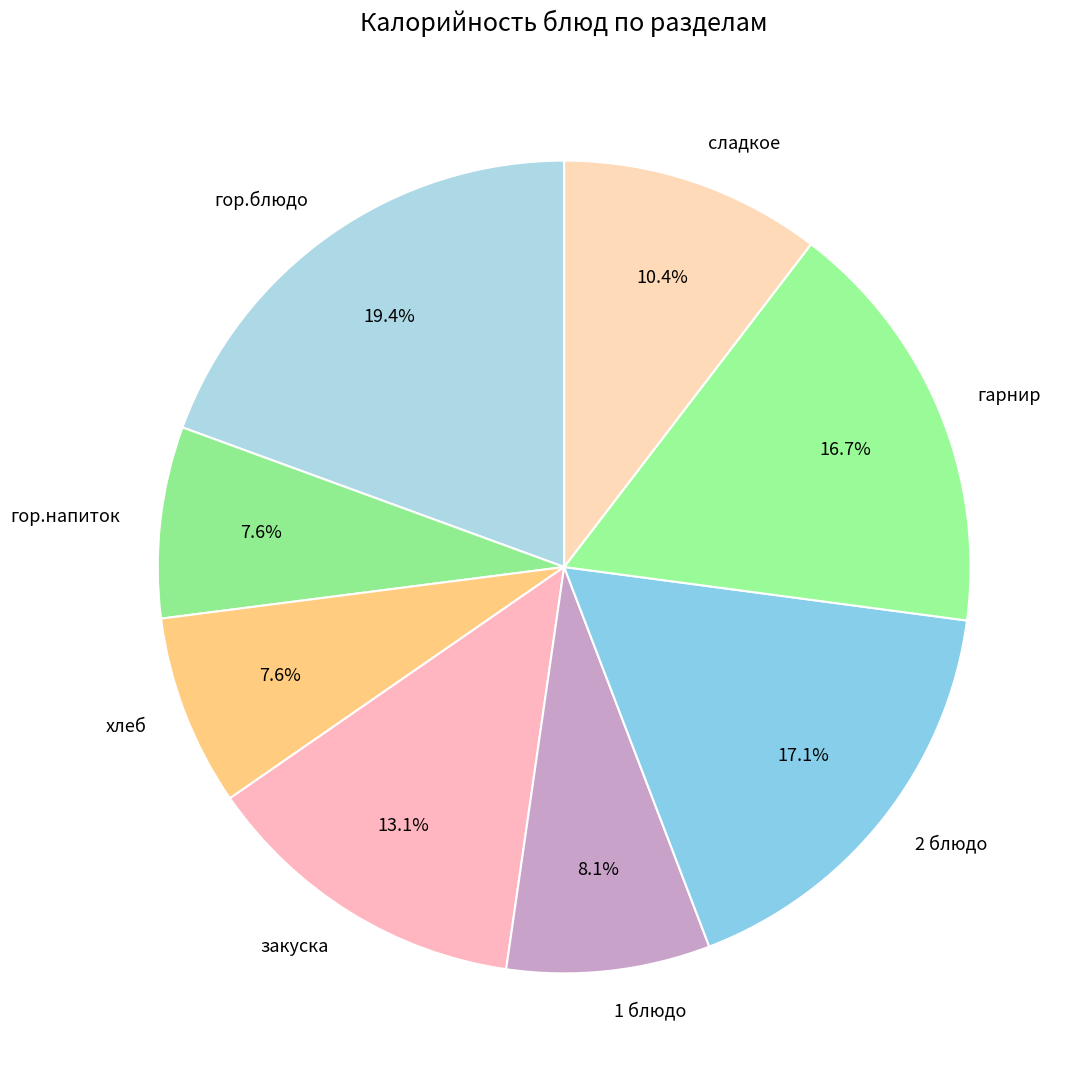

Which slice is the largest?

гор.блюдо